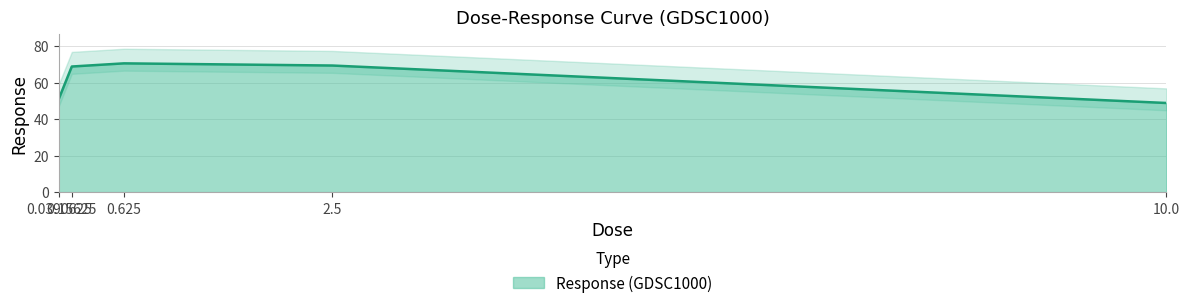

Reading left to right, transcribe all the data shown in this chart.

0.0390625=51.0	0.15625=68.8	0.625=70.5	2.5=69.3	10.0=48.8